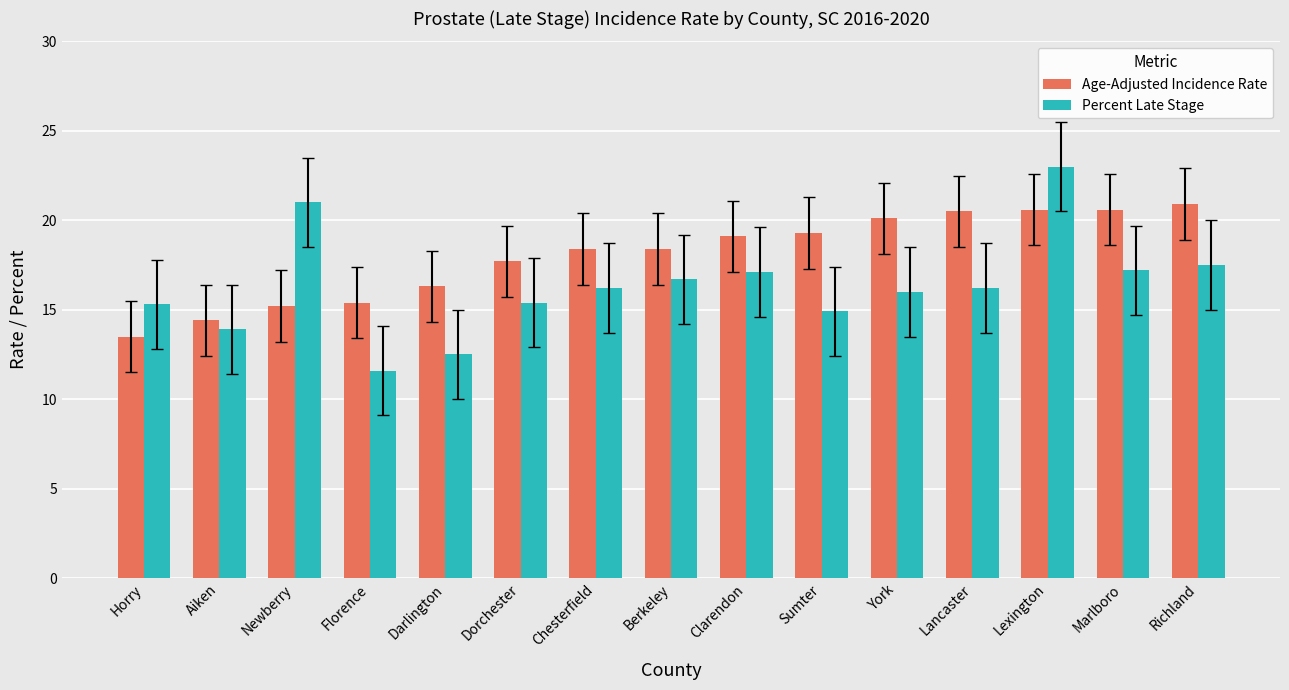

At how many categories does at least one series exceed 15?

14